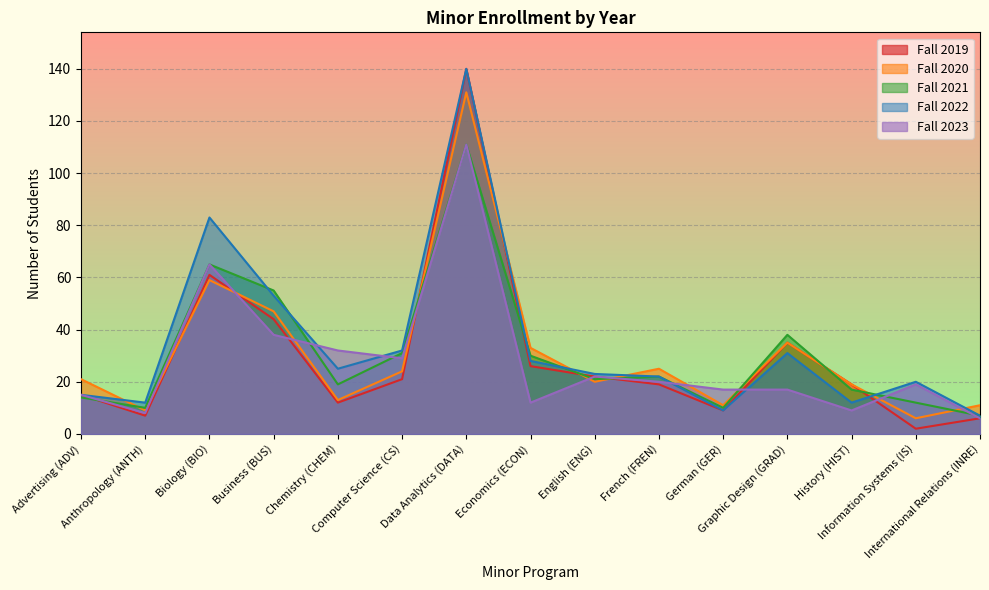

How many distinct data groups are displayed?

5